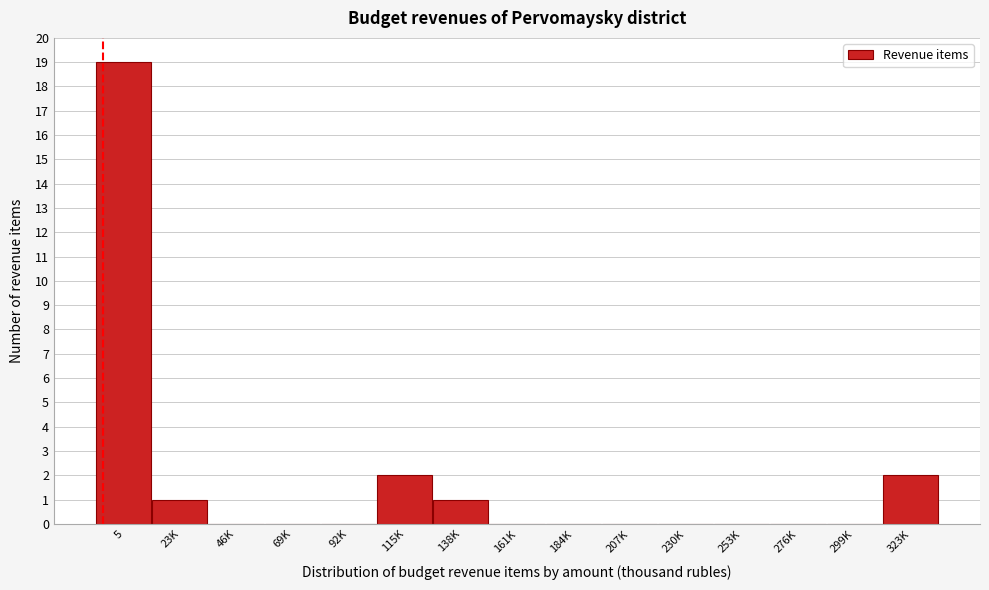

Reading right to left, extract all data points from this chart.

323K=2	299K=0	276K=0	253K=0	230K=0	207K=0	184K=0	161K=0	138K=1	115K=2	92K=0	69K=0	46K=0	23K=1	5=19